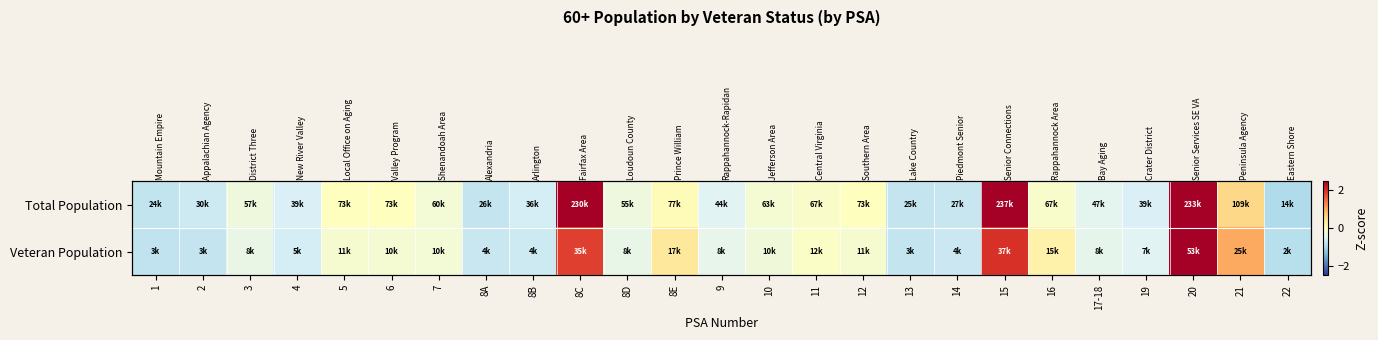

Is it true that Veteran Population equals -0.0 at 11?

False